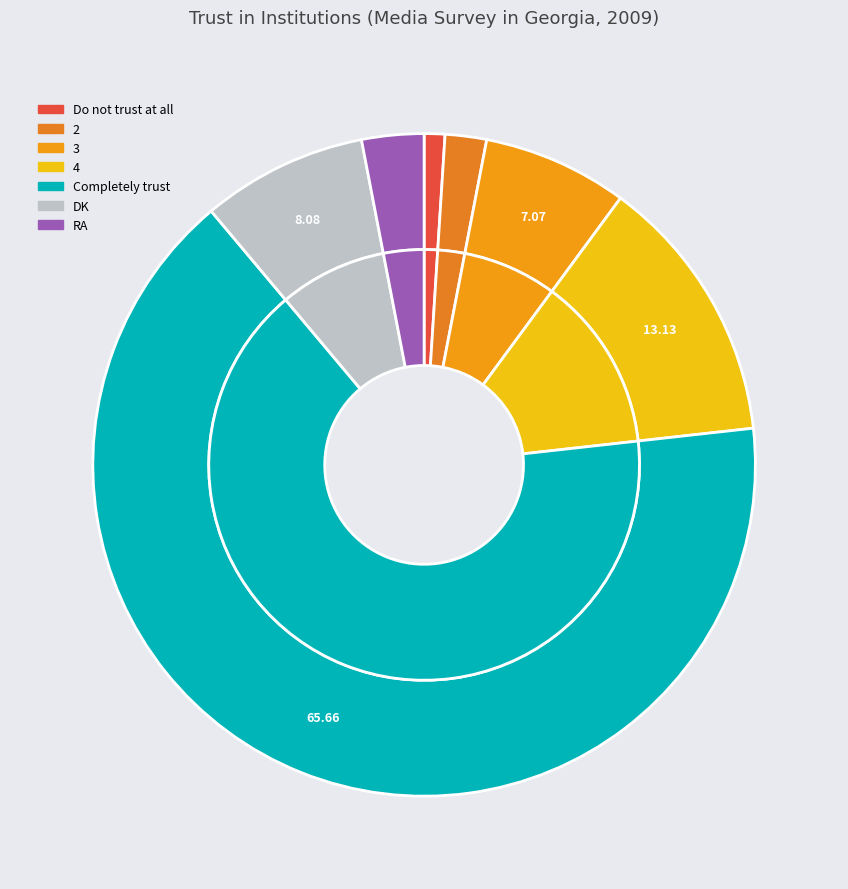

Rank the categories by value from highest to lowest.

Completely trust, 4, DK, 3, RA, 2, Do not trust at all